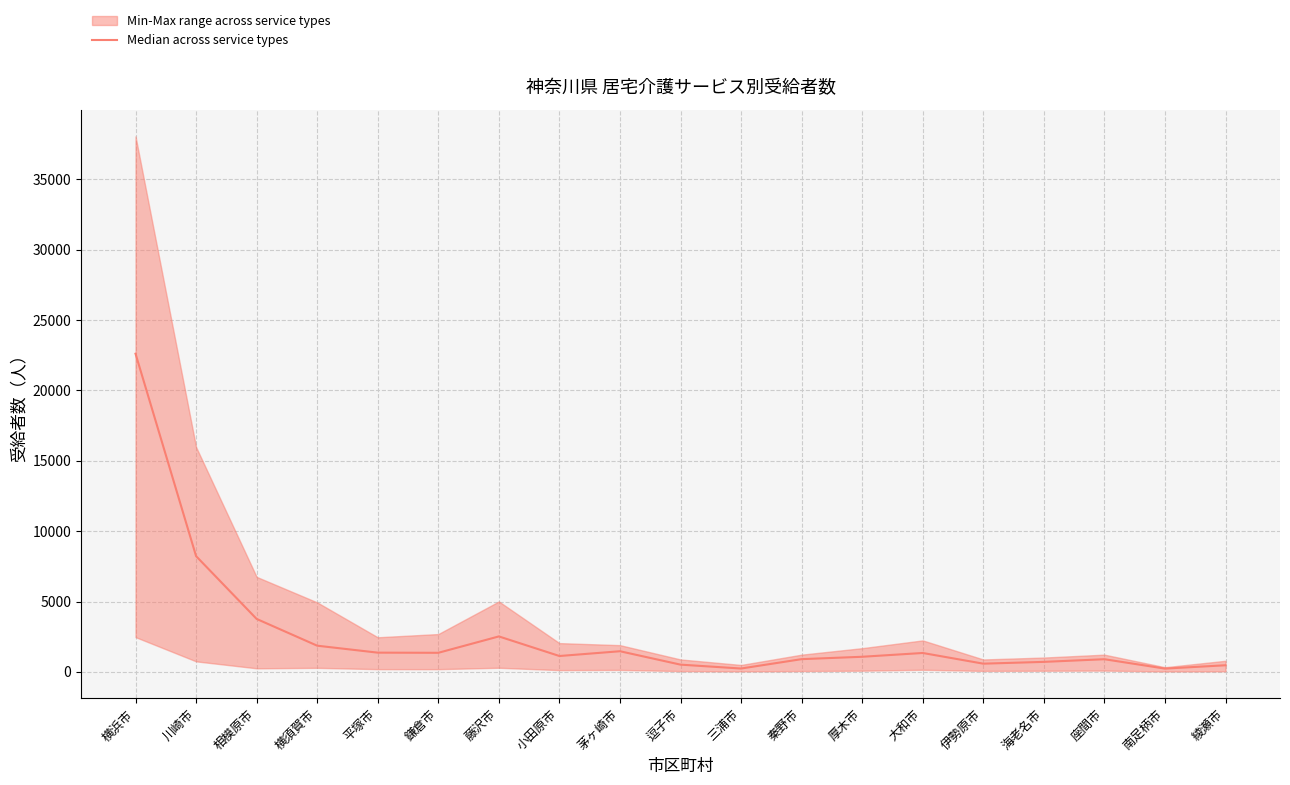

What is the label of the 1st point from the left?

横浜市